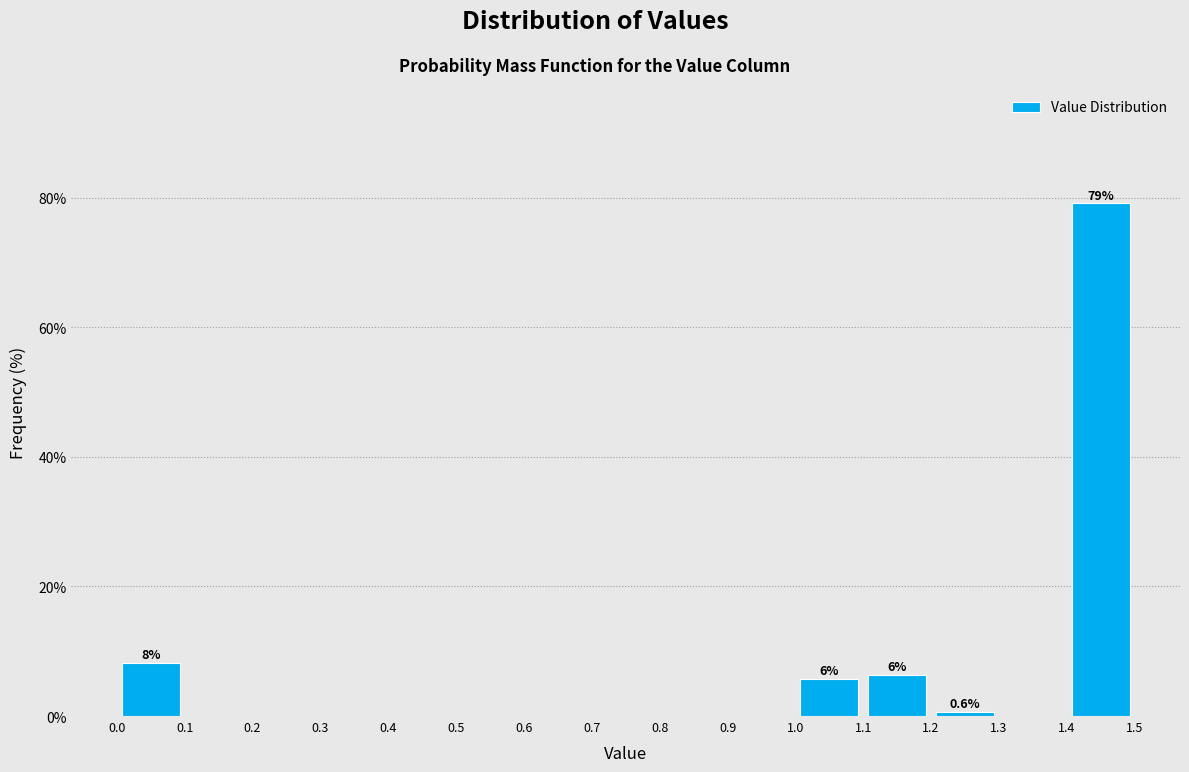

Which range on the x-axis has the tallest bar?

1.4 to 1.5